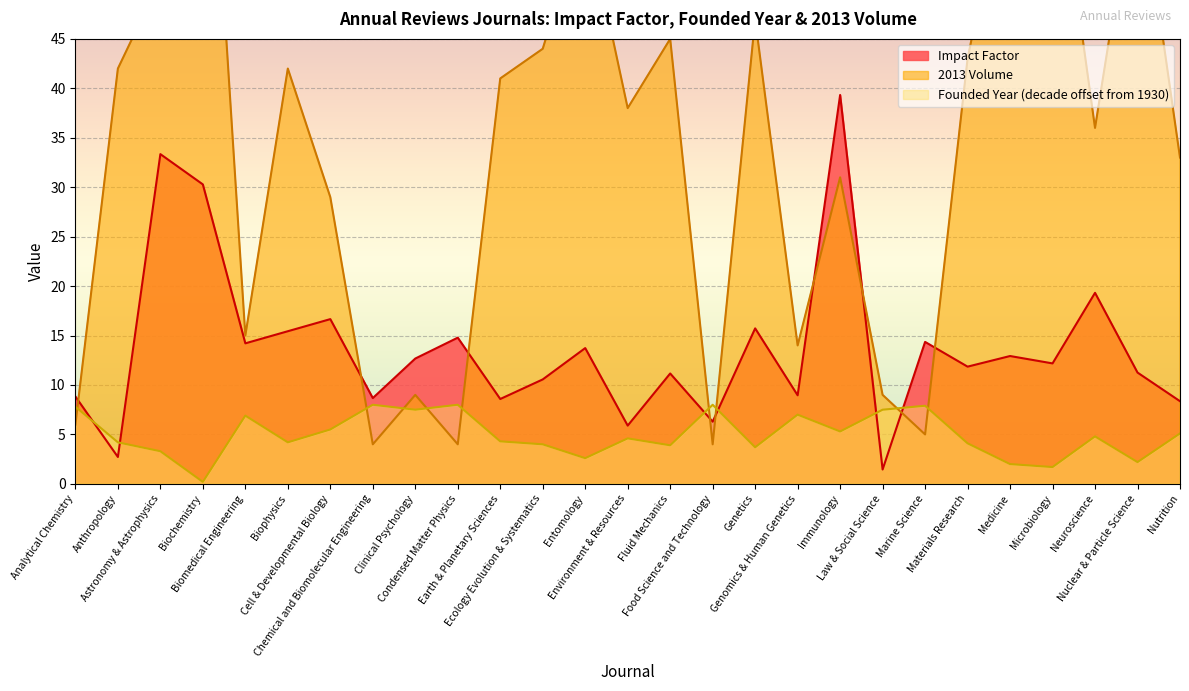

What is the approximate value of Founded Year at Immunology?

5.3